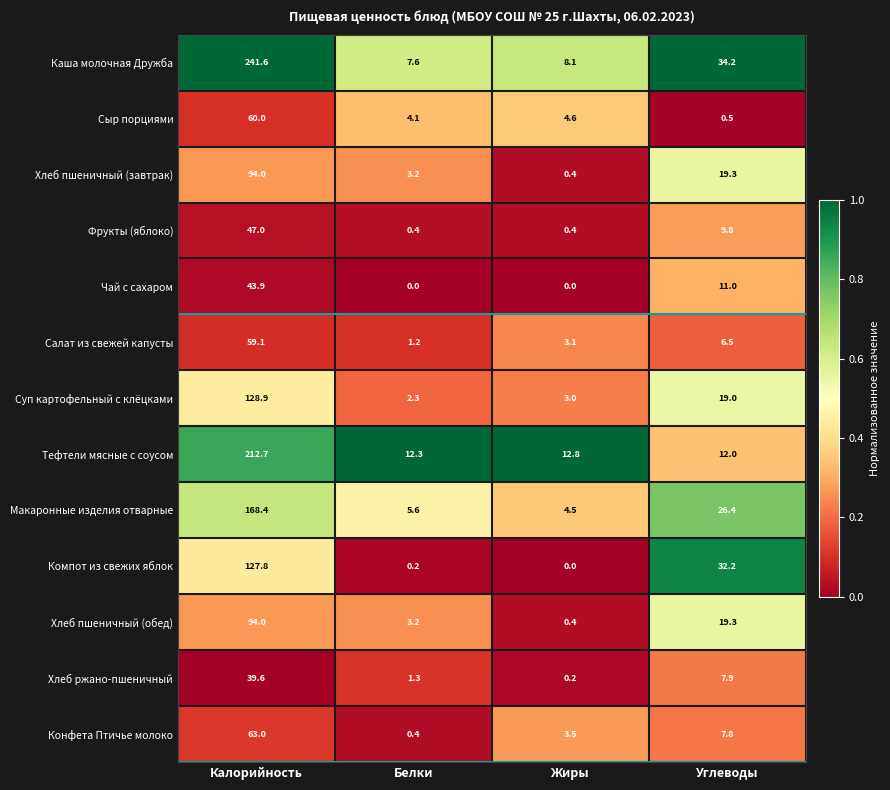

Is it true that Конфета Птичье молоко equals 0.4 at Белки?

True